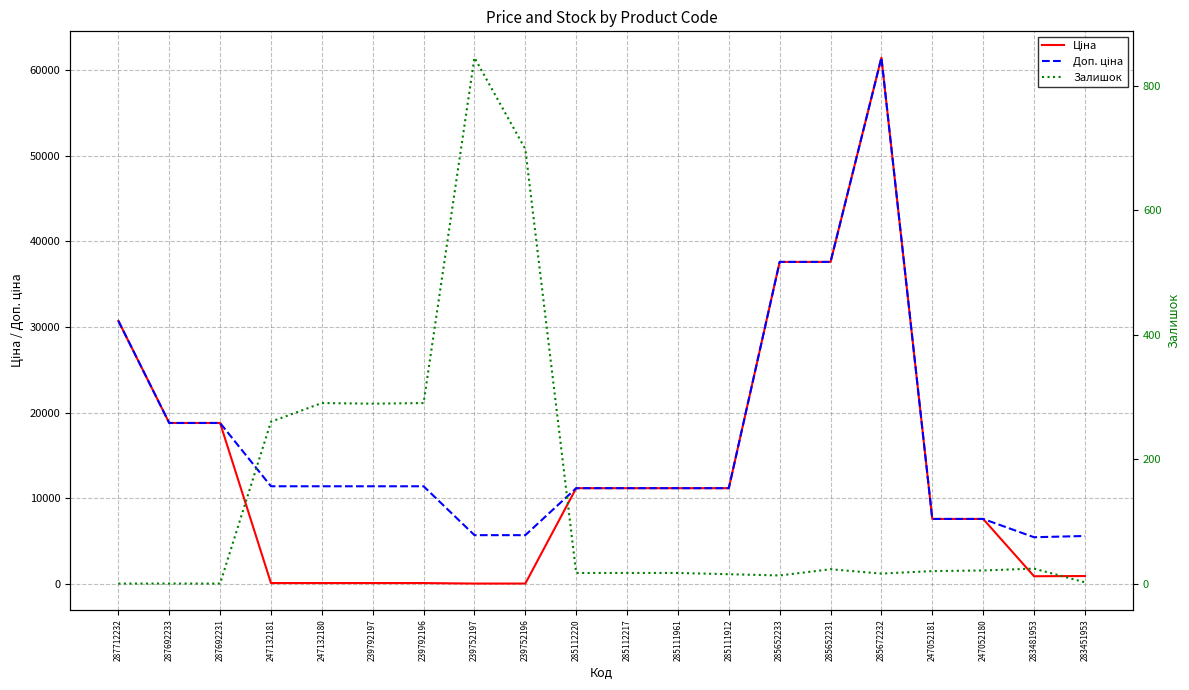

True or false: Доп. ціна and Залишок intersect in this chart.

False